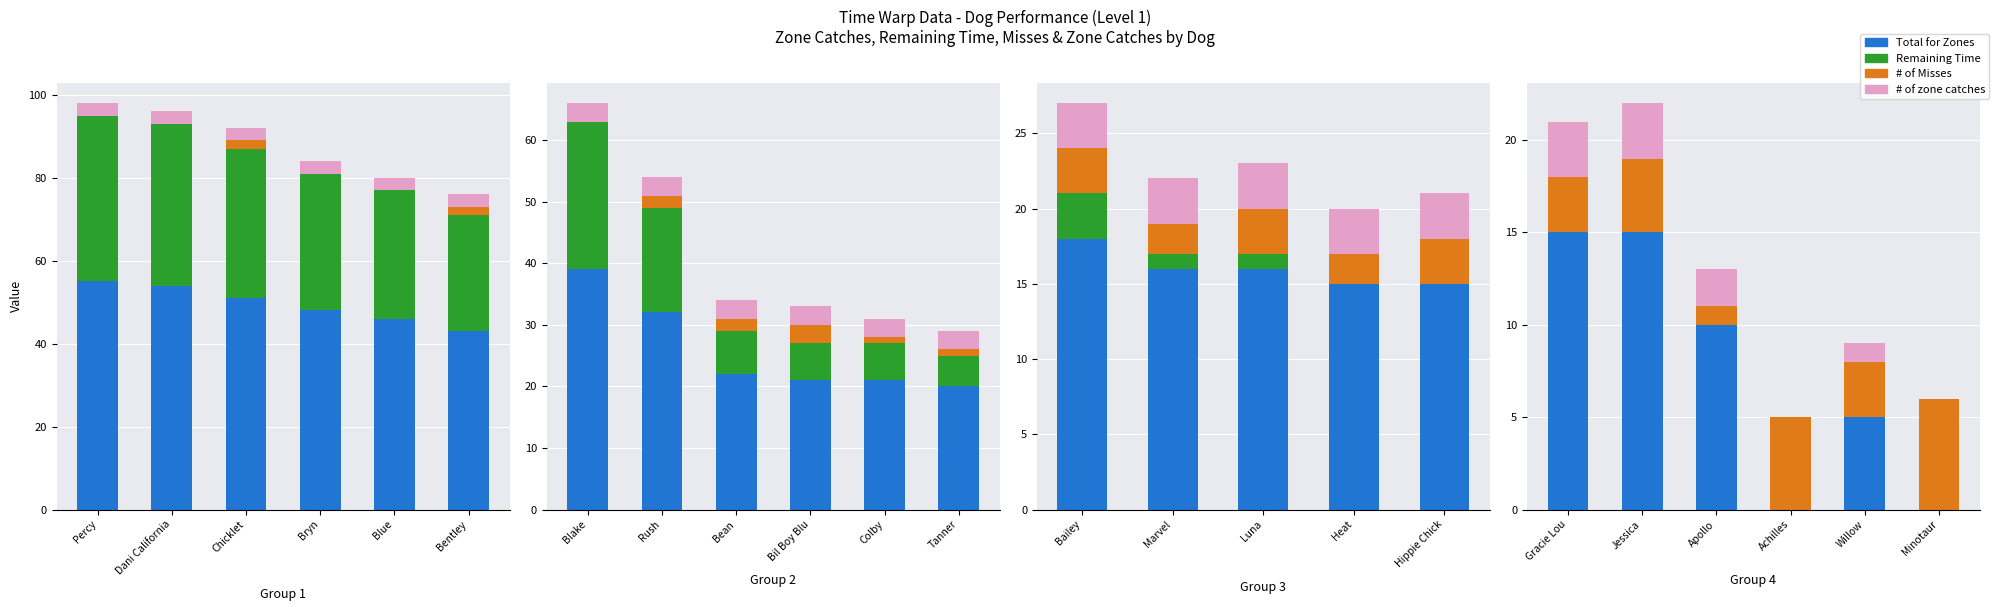

How many distinct data groups are displayed?

4